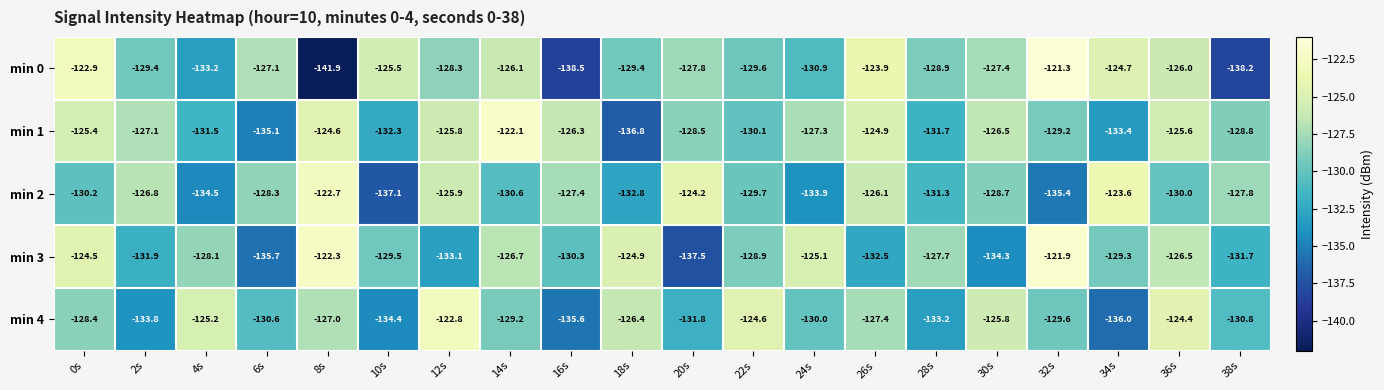

Between 12s and 34s, which series saw the biggest shift?

min 4